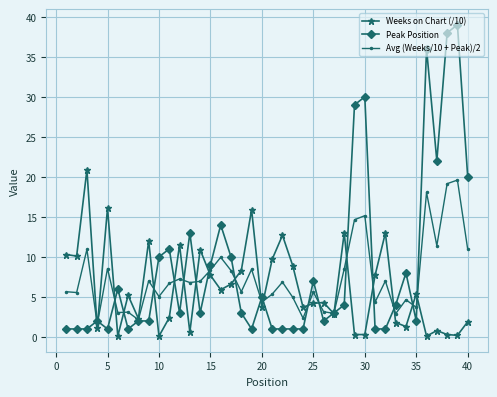

What is the value of the Weeks on Chart (/10) point at the 8th from the left?

2.3